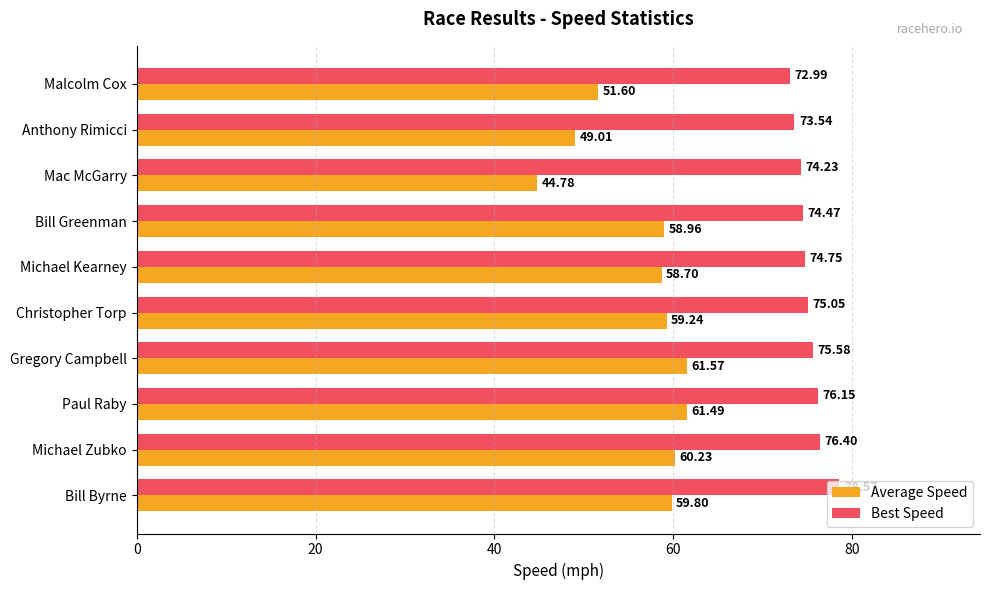

At which category is the sum across all series the highest?

Bill Byrne